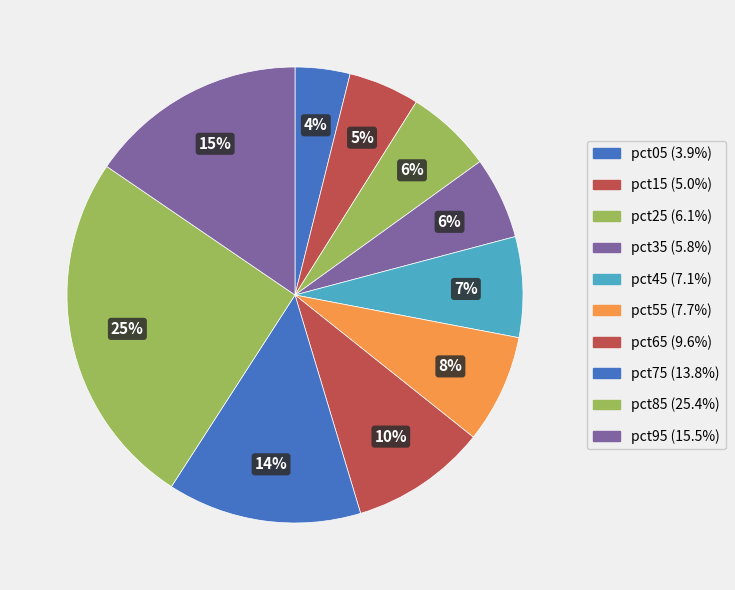

Rank the categories by value from lowest to highest.

pct05, pct15, pct35, pct25, pct45, pct55, pct65, pct75, pct95, pct85